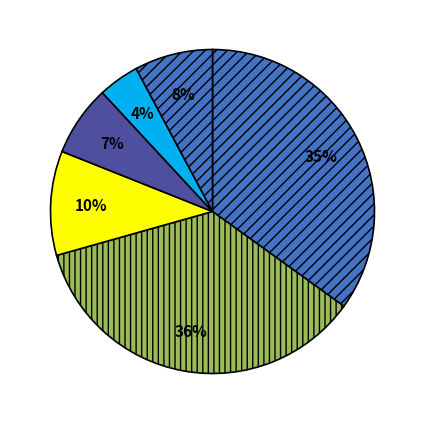

Count the number of slices in the pie.

6